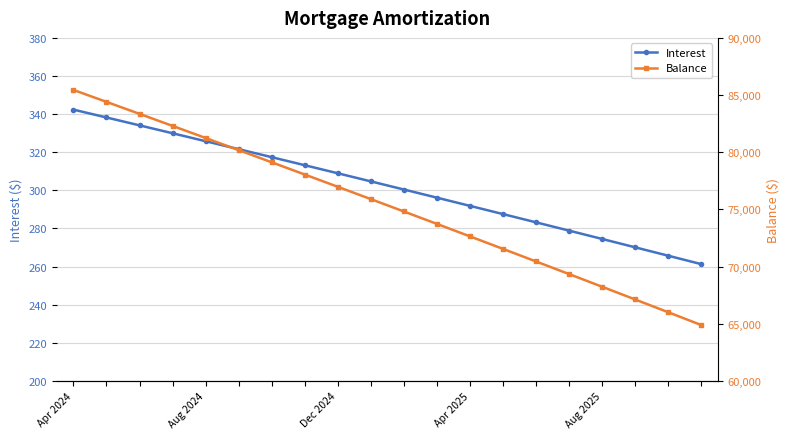

How many lines are shown in the chart?

2